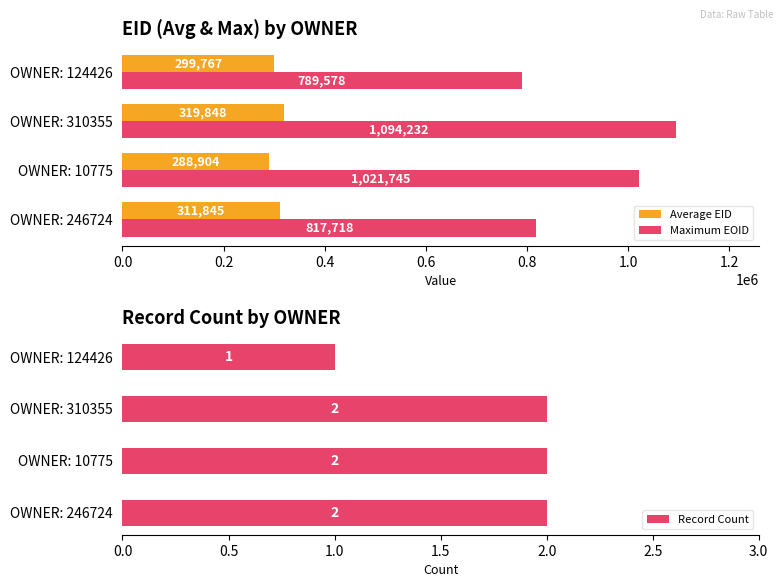

Rank the categories by Maximum EOID value from lowest to highest.

OWNER: 124426, OWNER: 246724, OWNER: 10775, OWNER: 310355